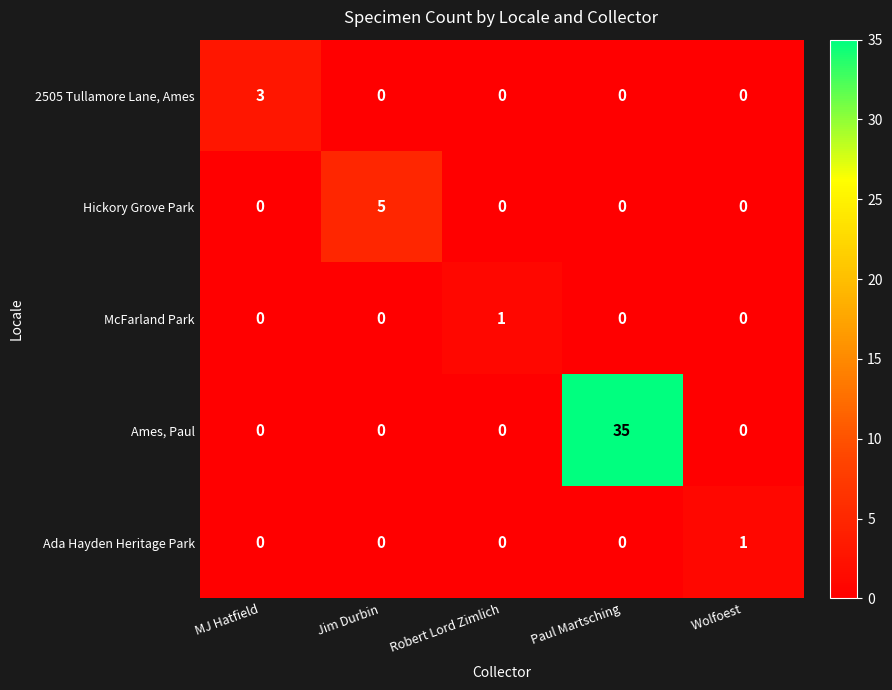

Which series changed the most between MJ Hatfield and Paul Martsching?

Ames, Paul